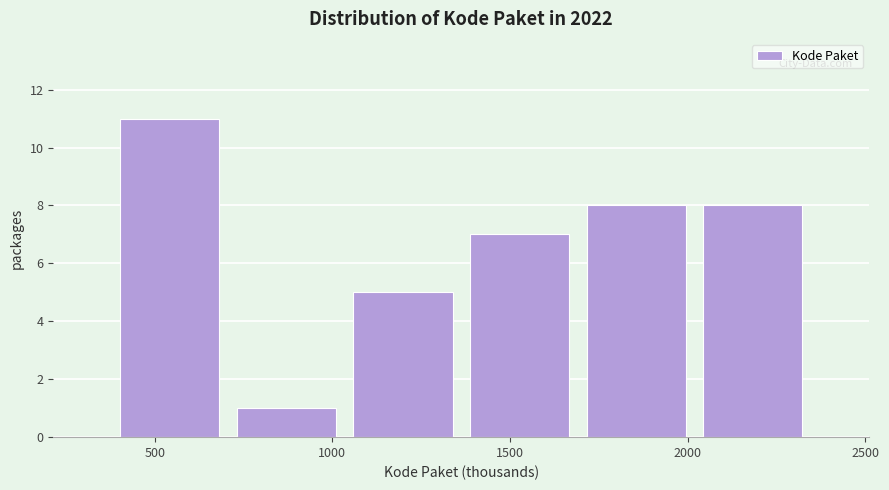

Reading left to right, list every bar in this chart as the range it spans on the x-axis followed by its height. Neither the bar edges nor the heights are printed on the chart, so give them approximately, as read against the axes.

400 to 700: 11
700 to 1050: 1
1050 to 1350: 5
1350 to 1700: 7
1700 to 2000: 8
2000 to 2350: 8